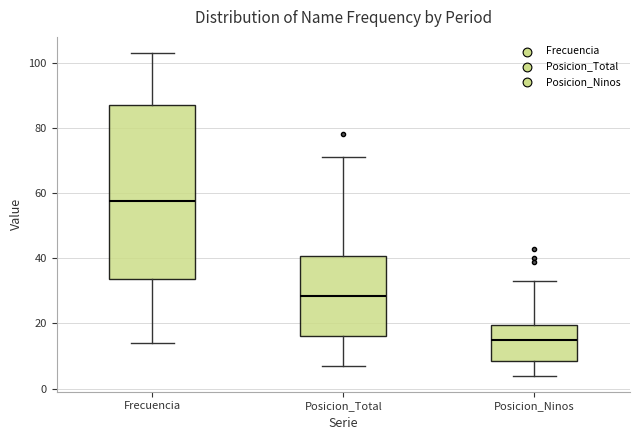

Which box is the tallest, from its lower edge to its upper edge?

Frecuencia